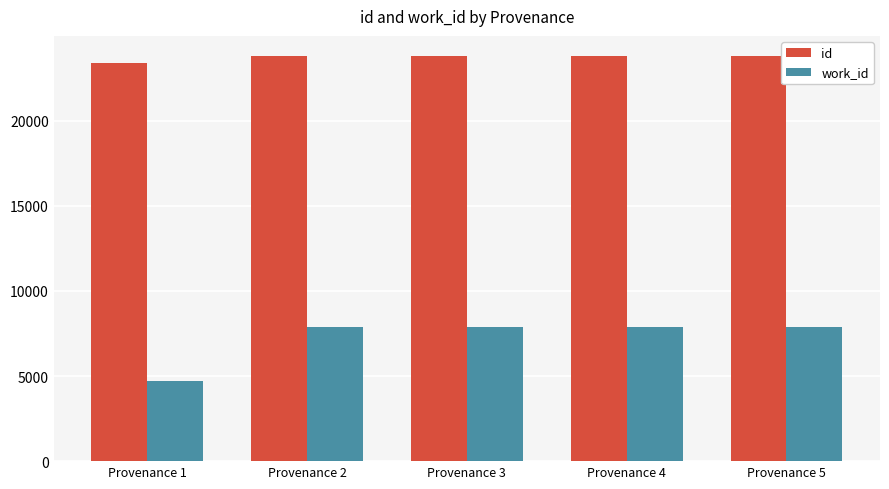

Which series has the largest range (max minus min)?

work_id